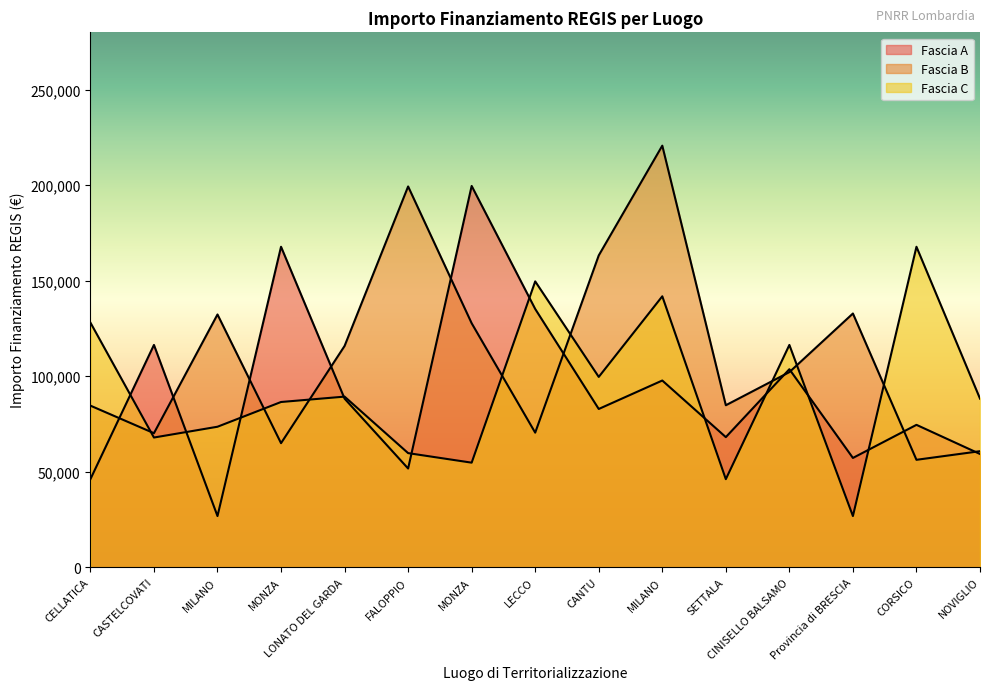

List the series in order of their peak value, lowest first.

Fascia C, Fascia A, Fascia B